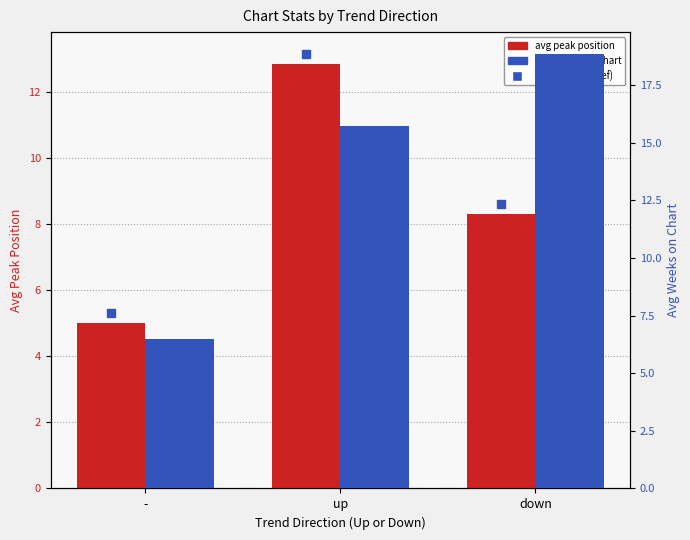

How many bars are there in total?

6